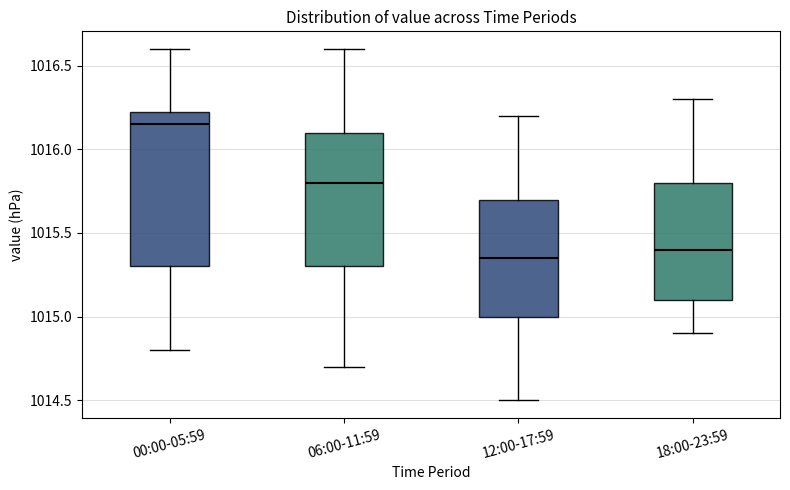

Which box is the tallest, from its lower edge to its upper edge?

00:00-05:59